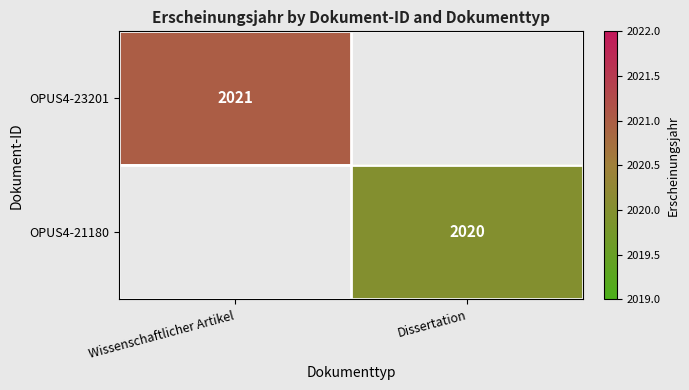

True or false: OPUS4-21180 has a value of 2020 at Dissertation.

True